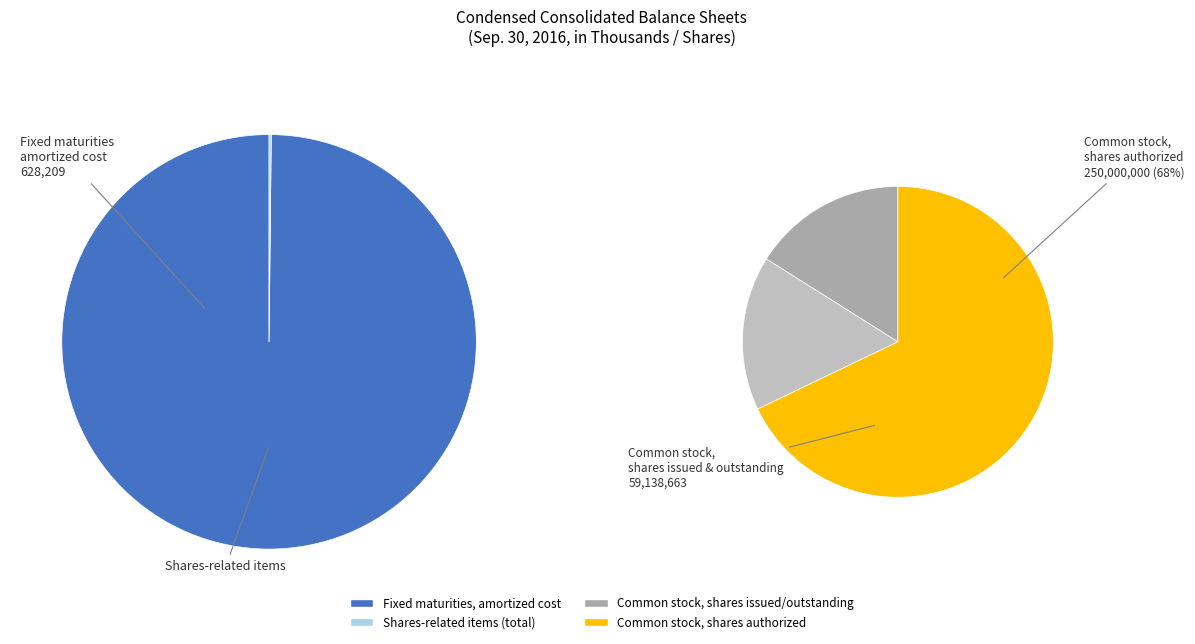

Is there a majority slice in this chart?

Yes